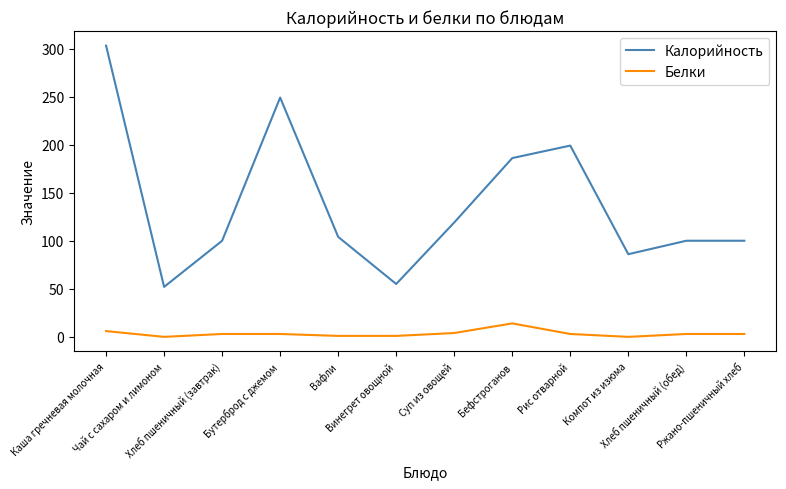

Which series has the widest spread of values?

Калорийность